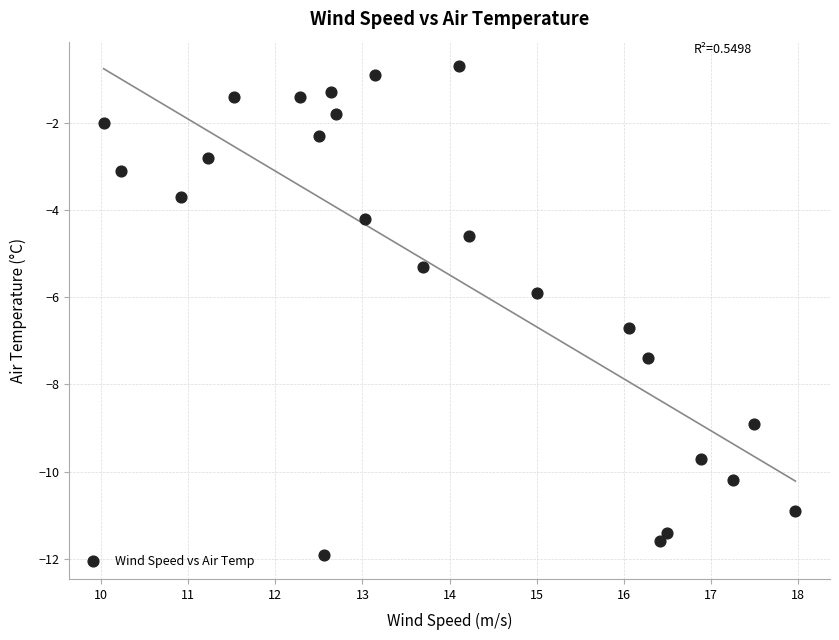

What is the range of X values (max minus min)?

7.9